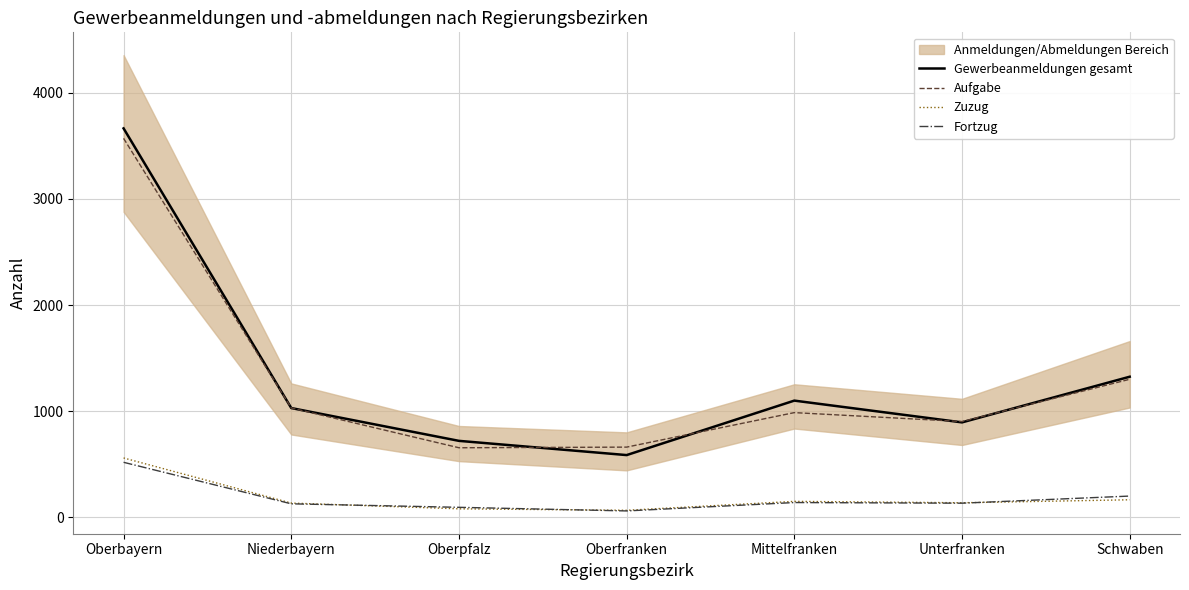

Where do Fortzug and Zuzug first cross each other?

Niederbayern and Oberpfalz